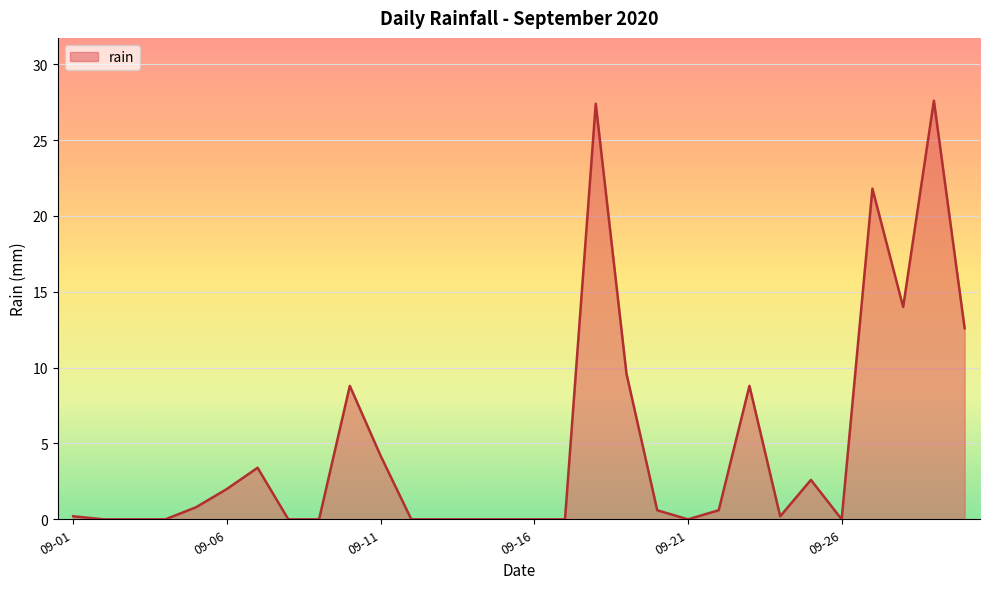

What is the greatest value displayed?

27.6